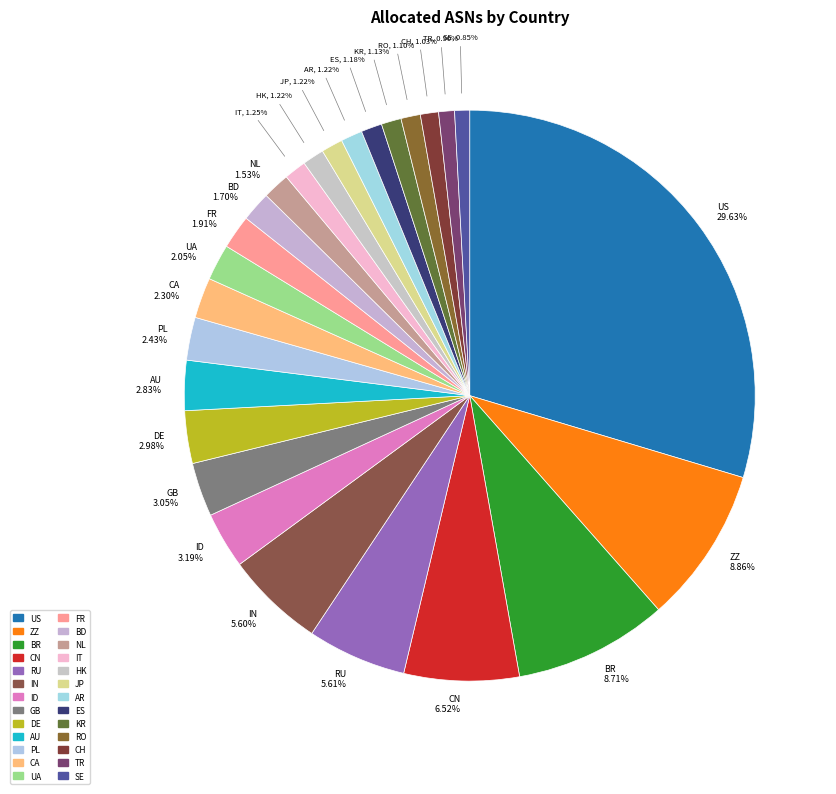

Rank the categories by value from highest to lowest.

US, ZZ, BR, CN, RU, IN, ID, GB, DE, AU, PL, CA, UA, FR, BD, NL, IT, HK, JP, AR, ES, KR, RO, CH, TR, SE